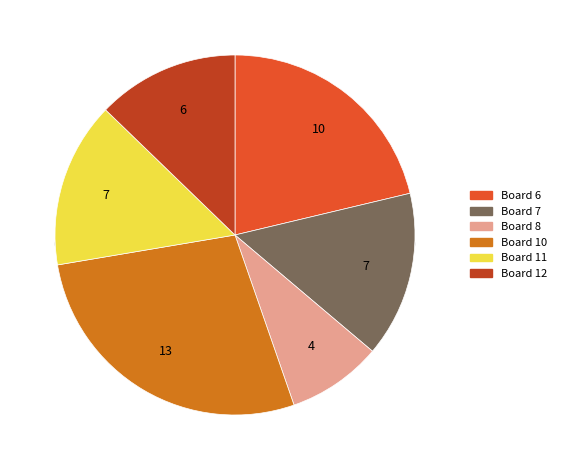

To the nearest percent, what percentage of the pie is Board 10?

28%